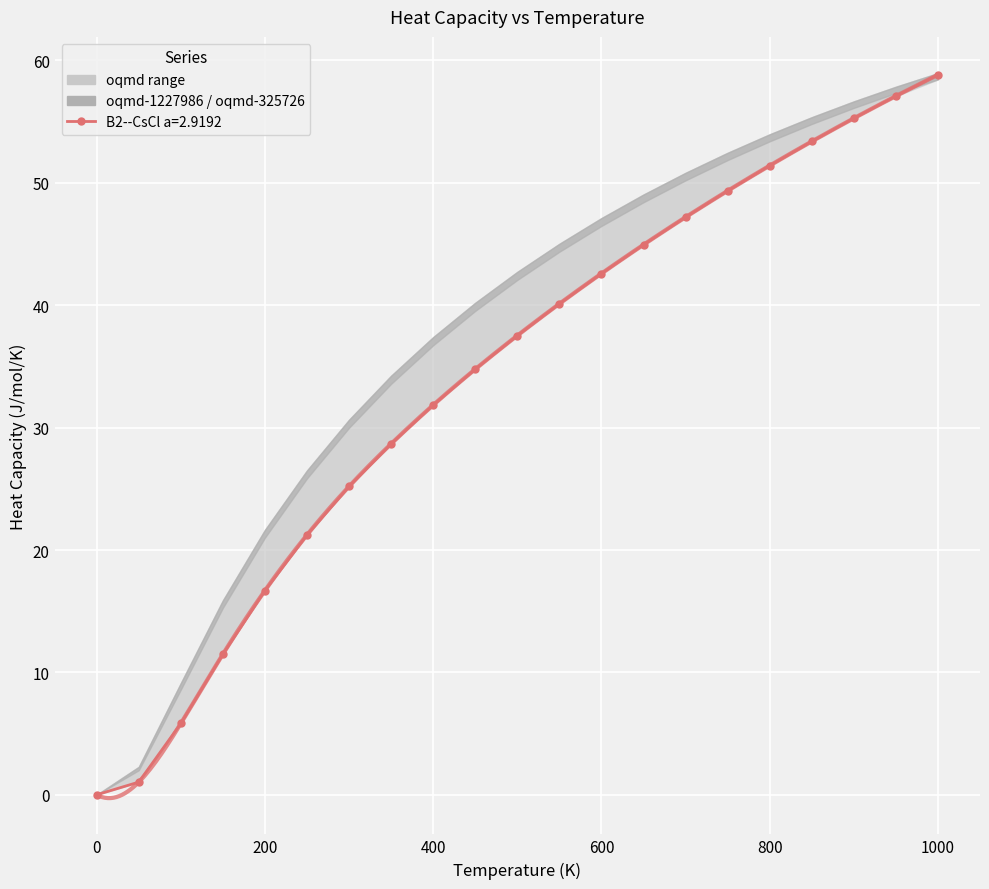

Count the number of data series in this chart.

3